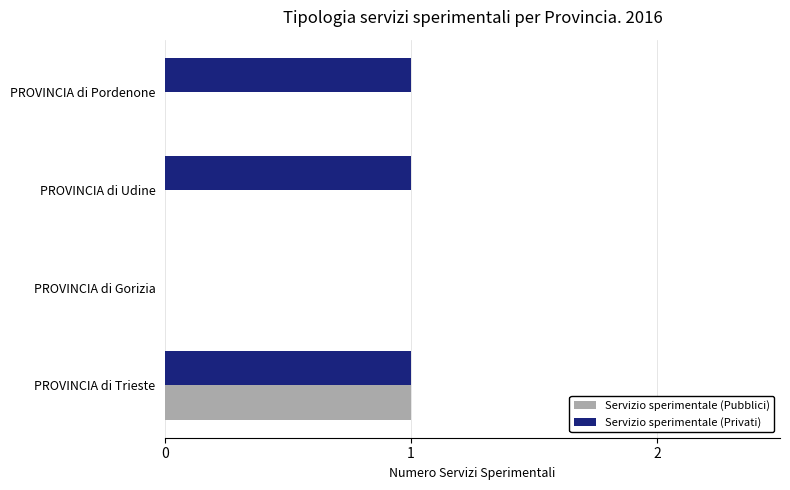

How many Servizio sperimentale (Privati) values are between 1 and 2?

3